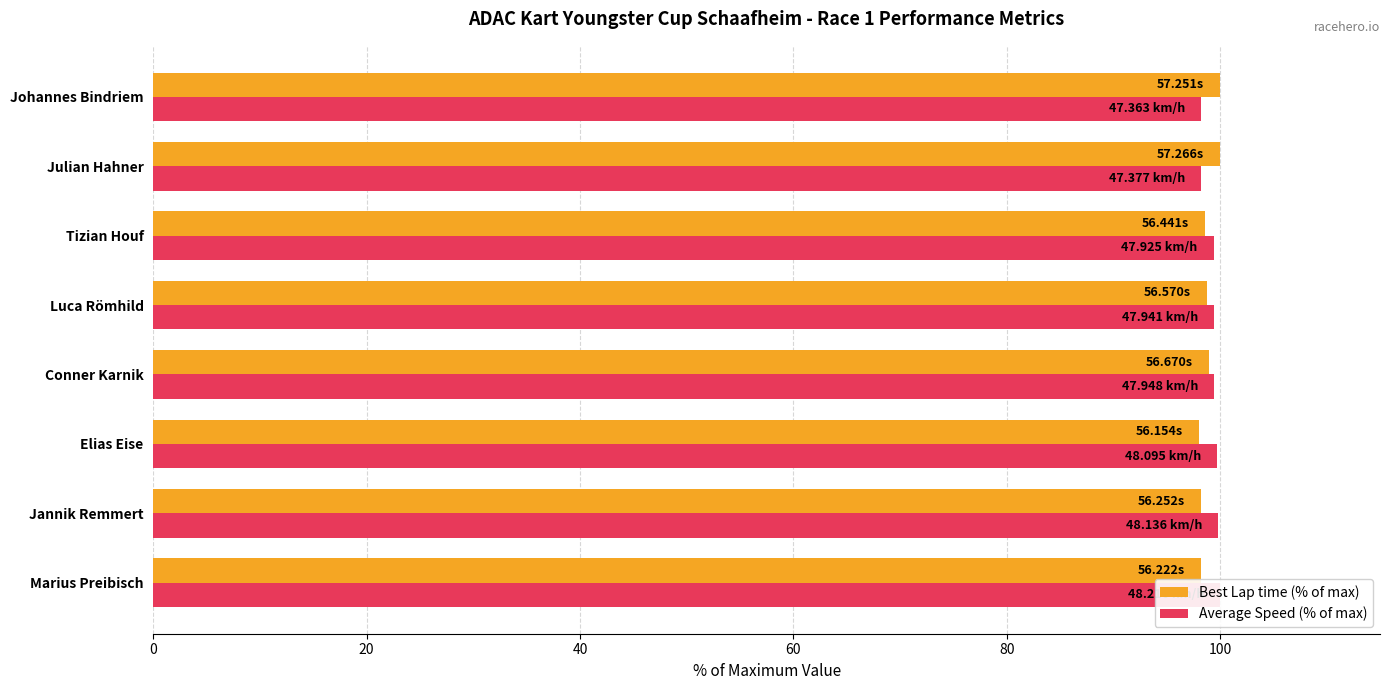

Count the number of data series in this chart.

2